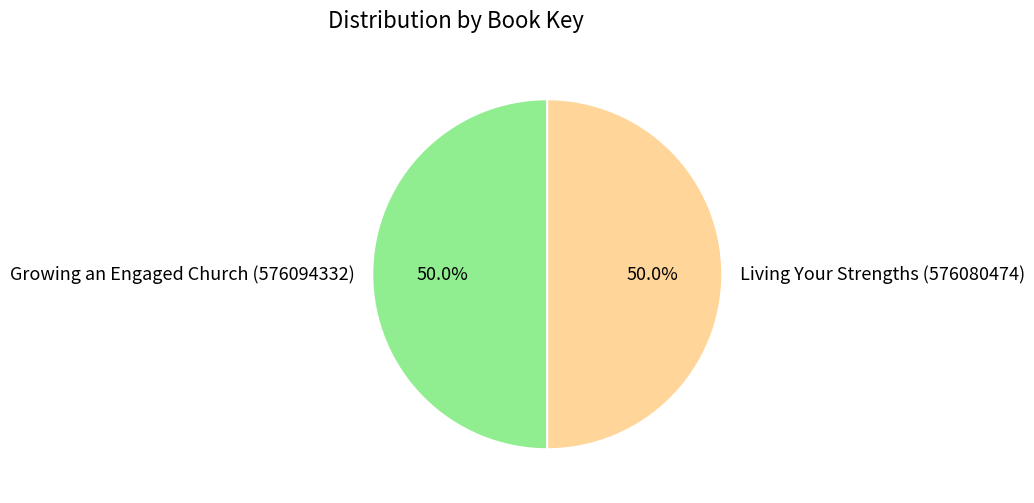

How many segments does this pie chart have?

2